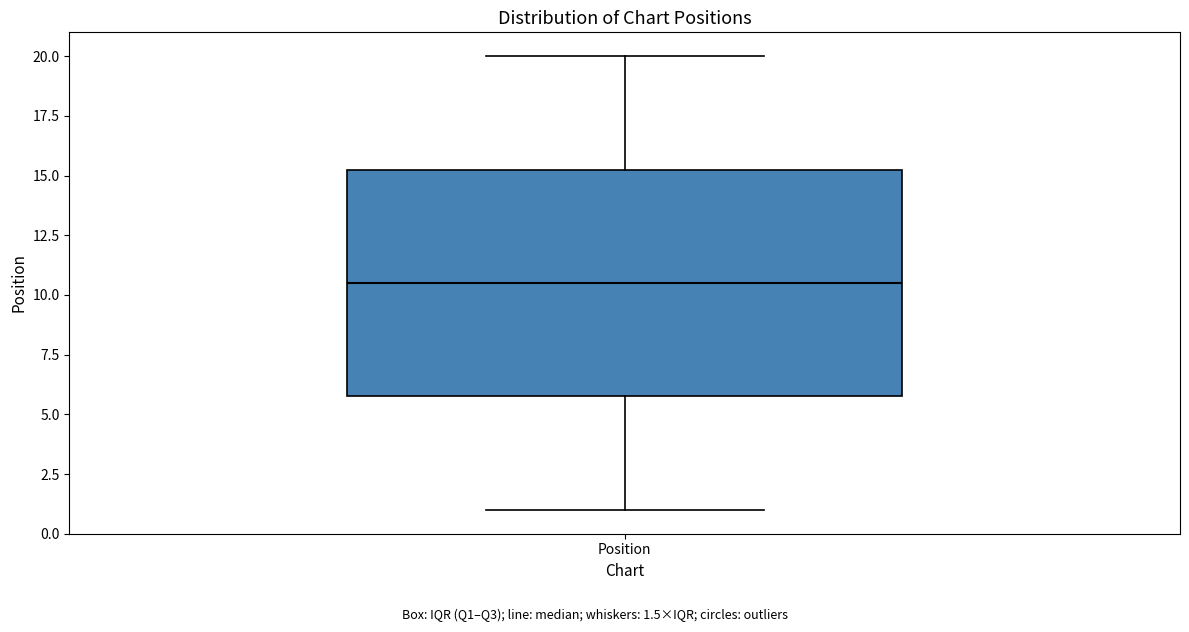

Transcribe this box plot: give where the median line is, the range the box spans, and where the two whiskers end, as read against the y-axis. The values are not printed on the chart, so give them approximately, as read against the axis.

median 10.5, box 6.0 to 15.5, whiskers 1.0 to 20.0